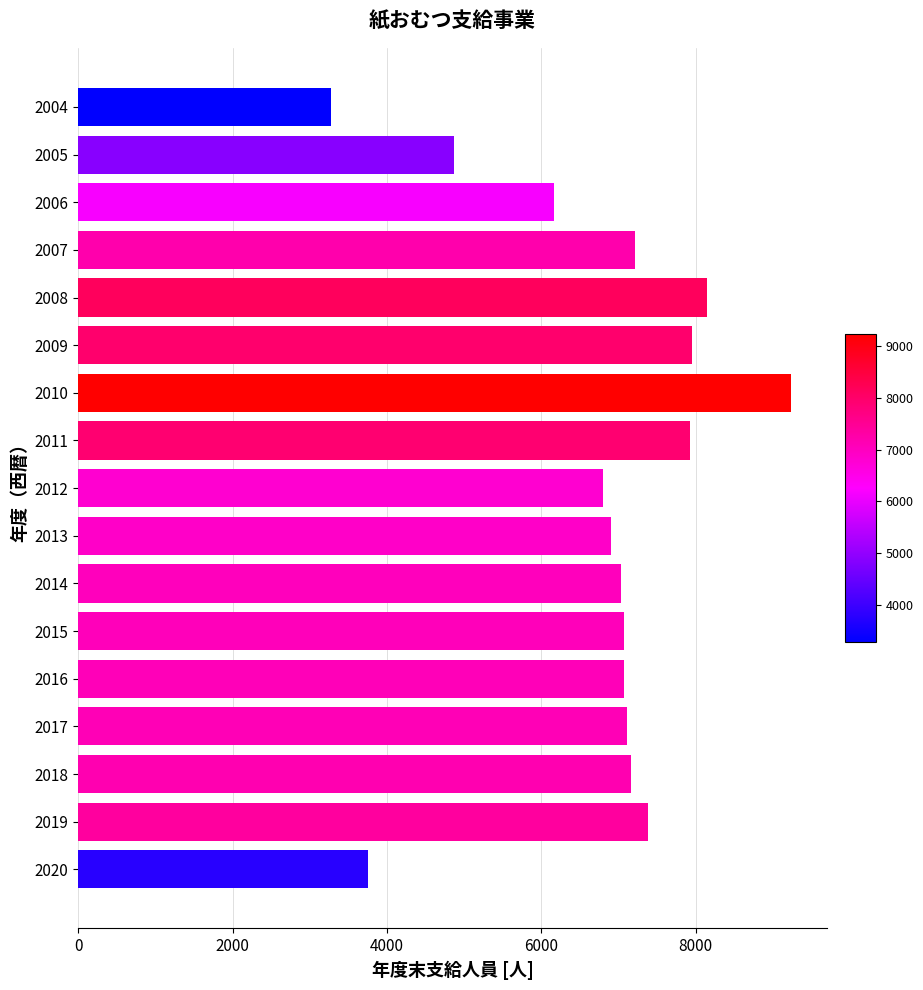

Approximately how many times larger is the value at 2014 compared to 2008?

0.9